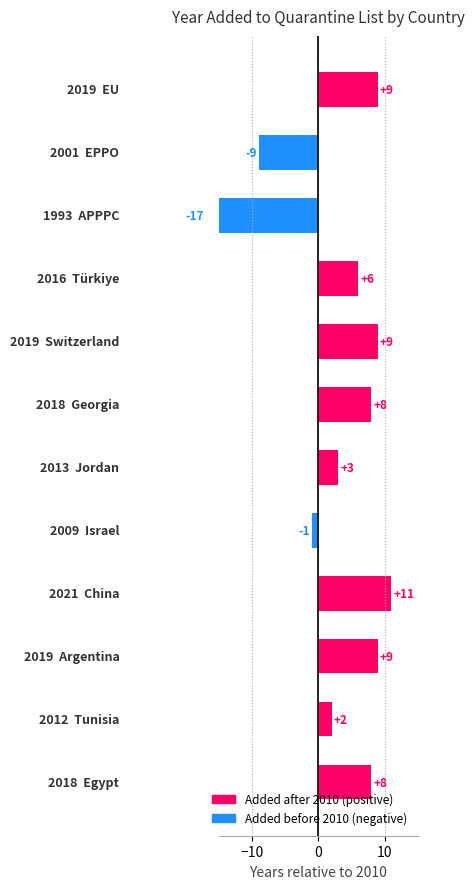

What is the label of the 11th bar from the right?

Tunisia